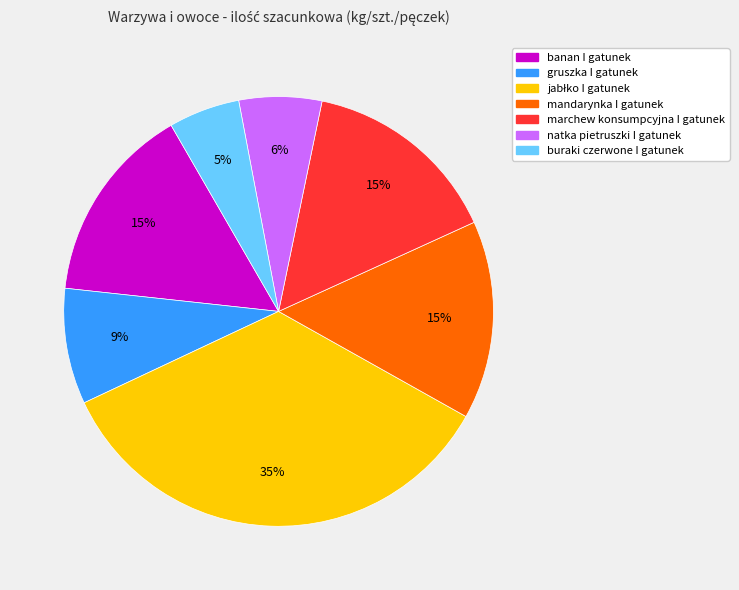

What is the smallest slice in the pie chart?

buraki czerwone I gatunek